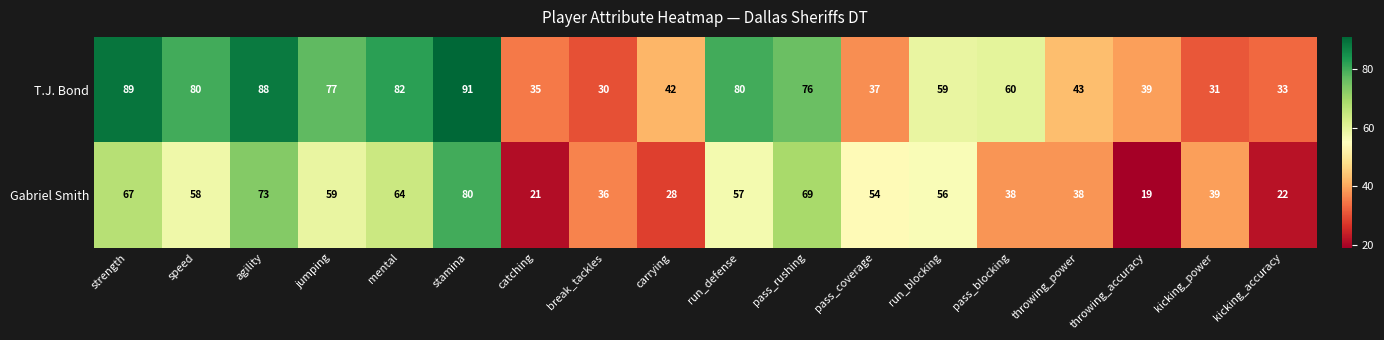

At how many categories does at least one series exceed 71?

8